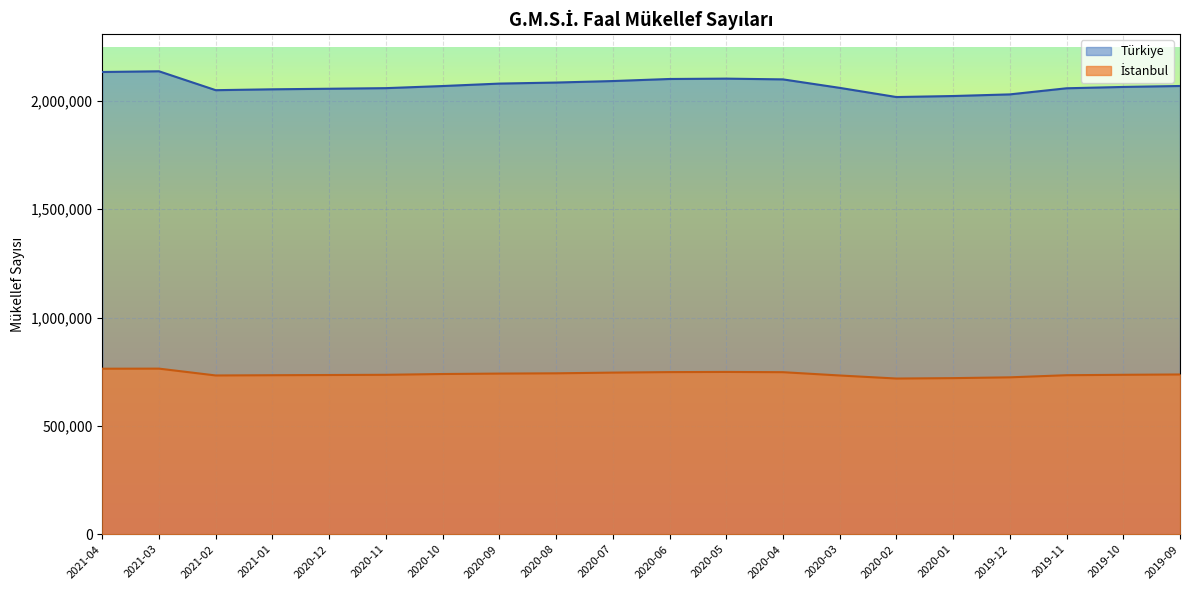

Rank the series by their maximum value, from lowest to highest.

İstanbul, Türkiye